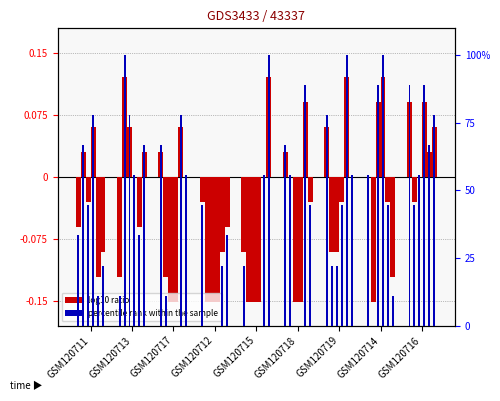

What is the label of the 2nd bar from the left?

GSM120713